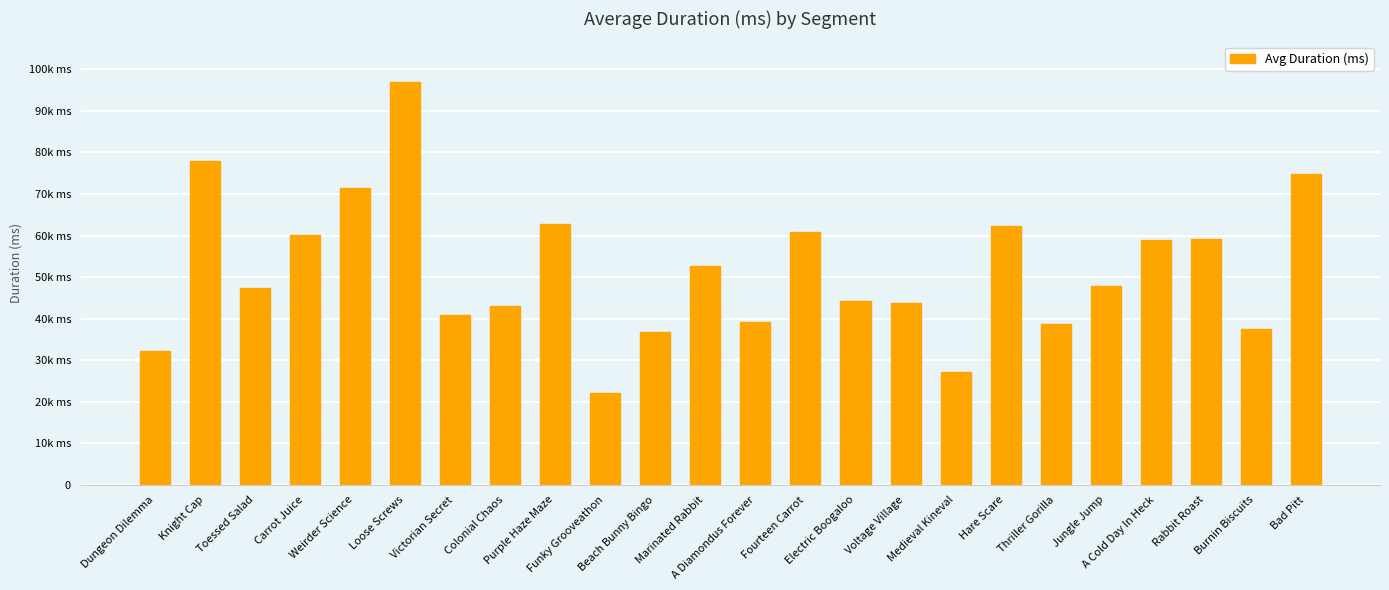

What is the label of the 12th bar from the right?

A Diamondus Forever